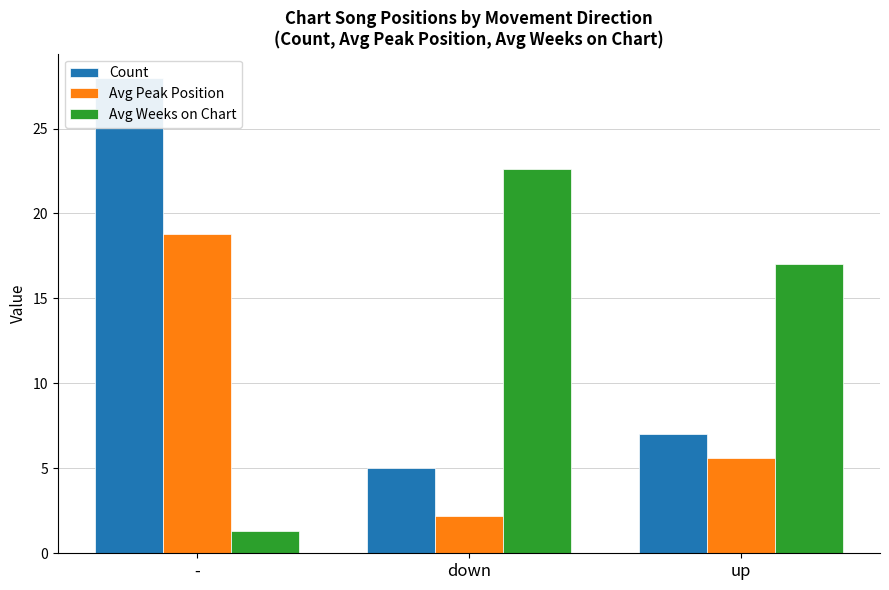

What is the label of the 1st bar from the left?

-